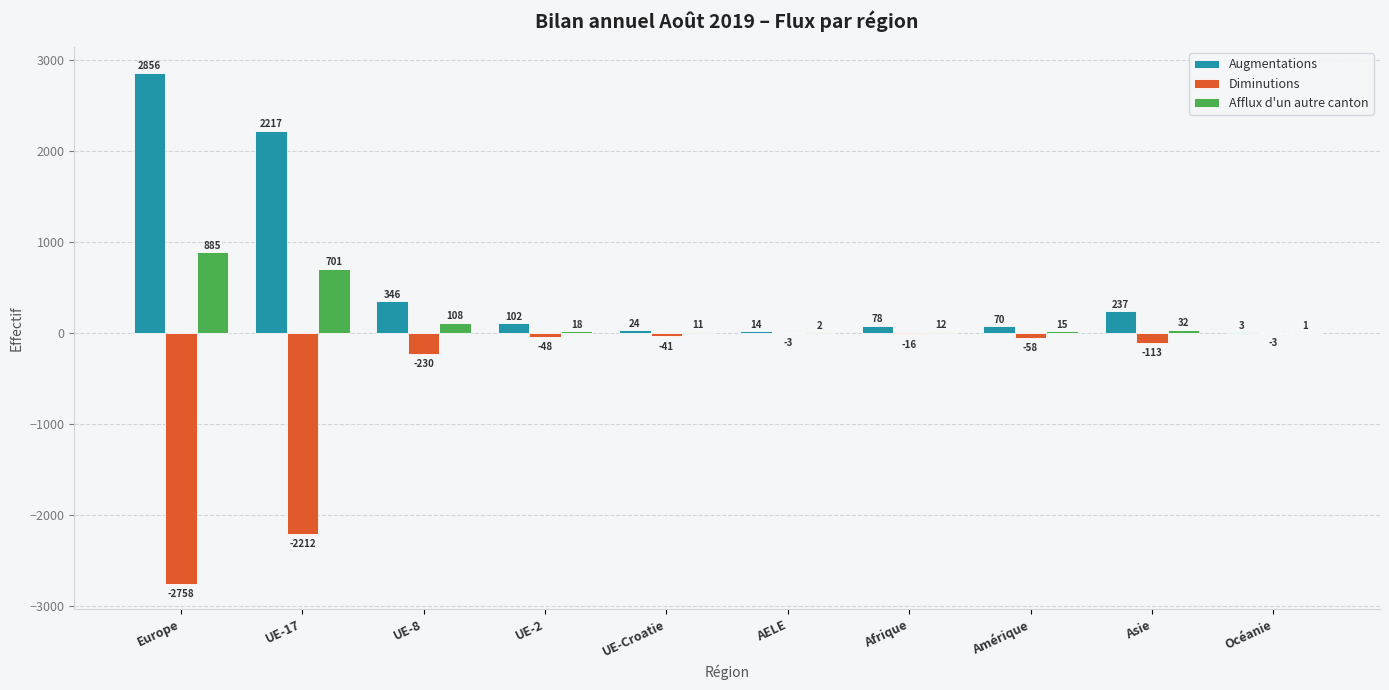

What is the total value across all series at Océanie?

1